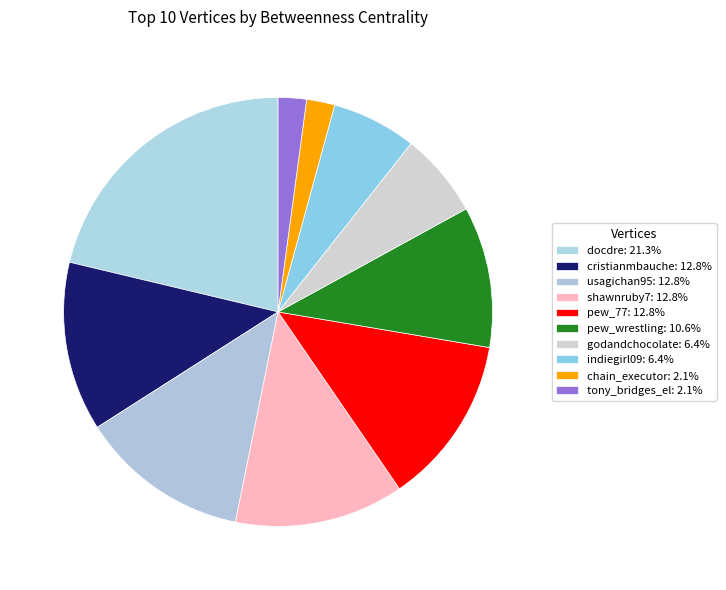

What percentage is NOT represented by cristianmbauche?

87.2%